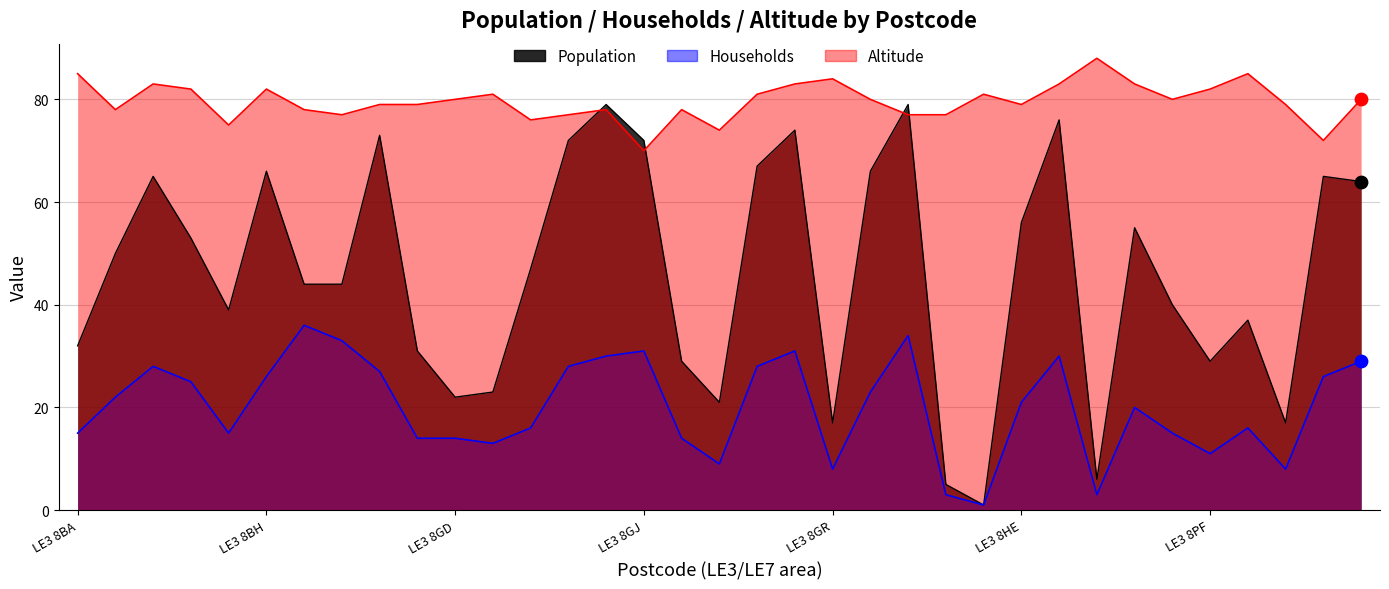

Which series contains the lowest Y value?

Population